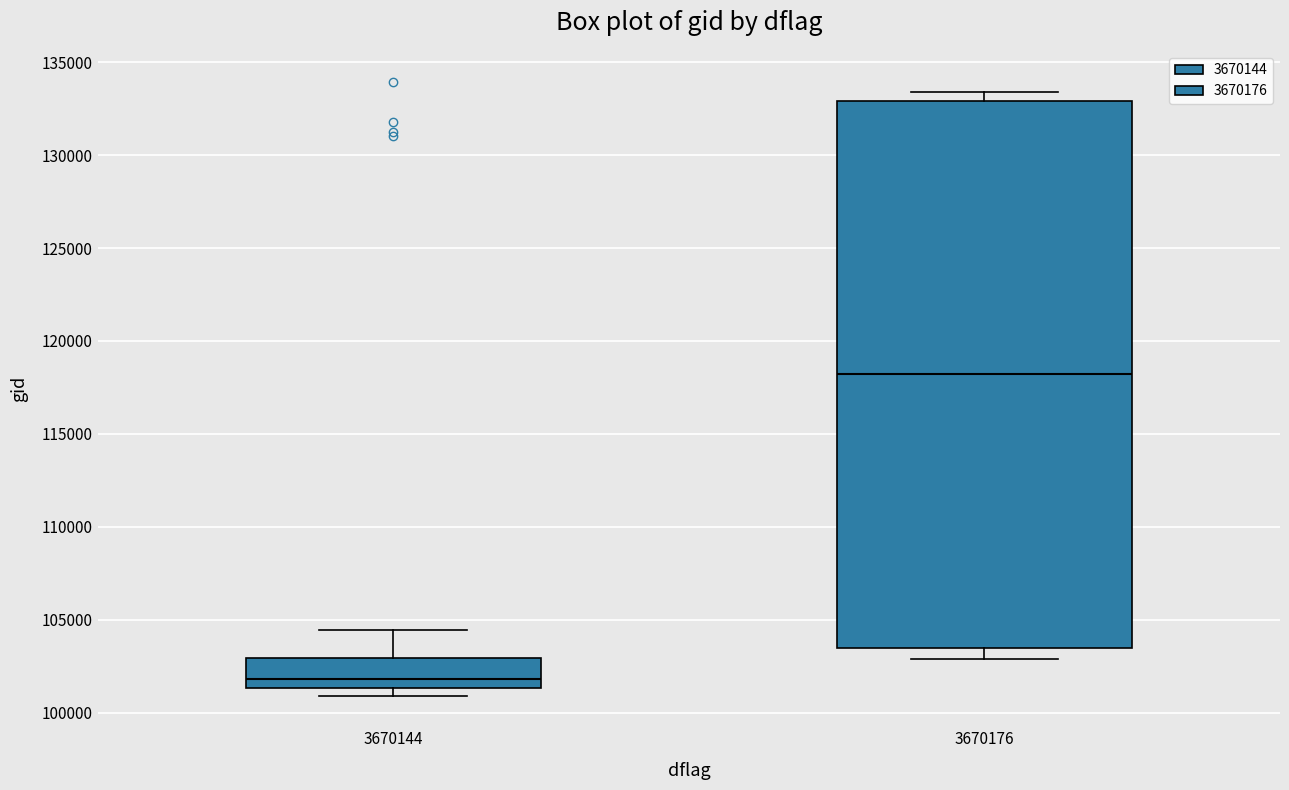

Which box is the tallest, from its lower edge to its upper edge?

3670176